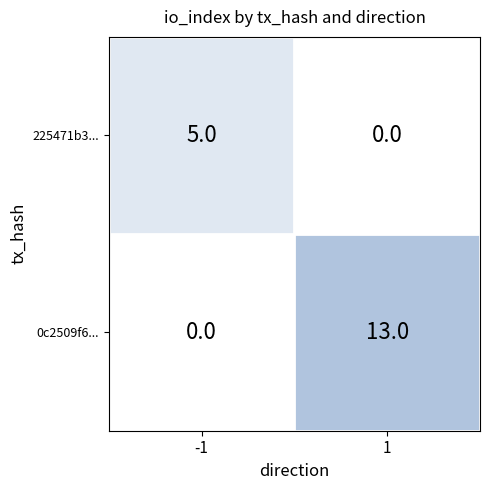

What is the total value across all series at -1?

5